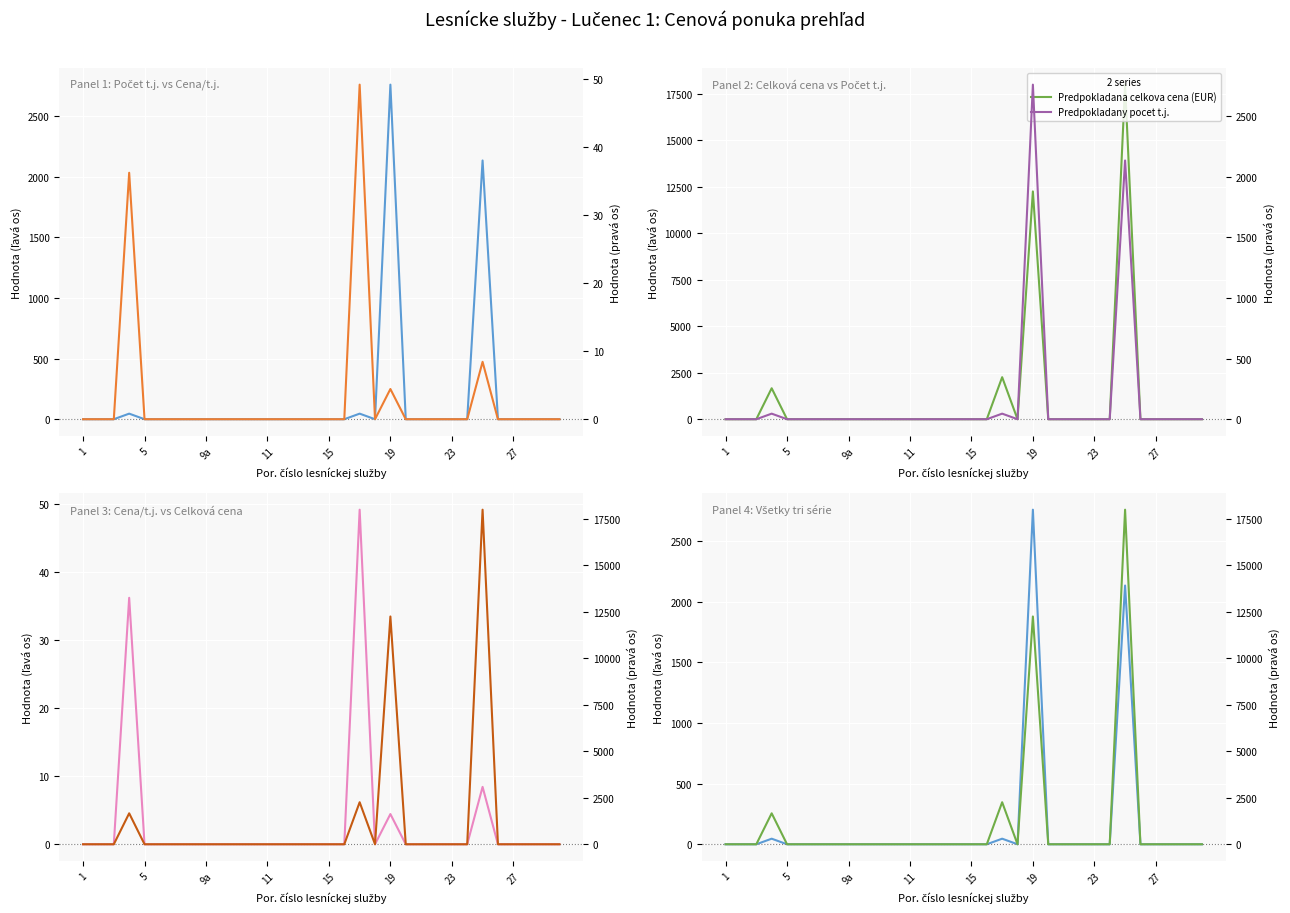

What is the greatest value displayed?

17986.6